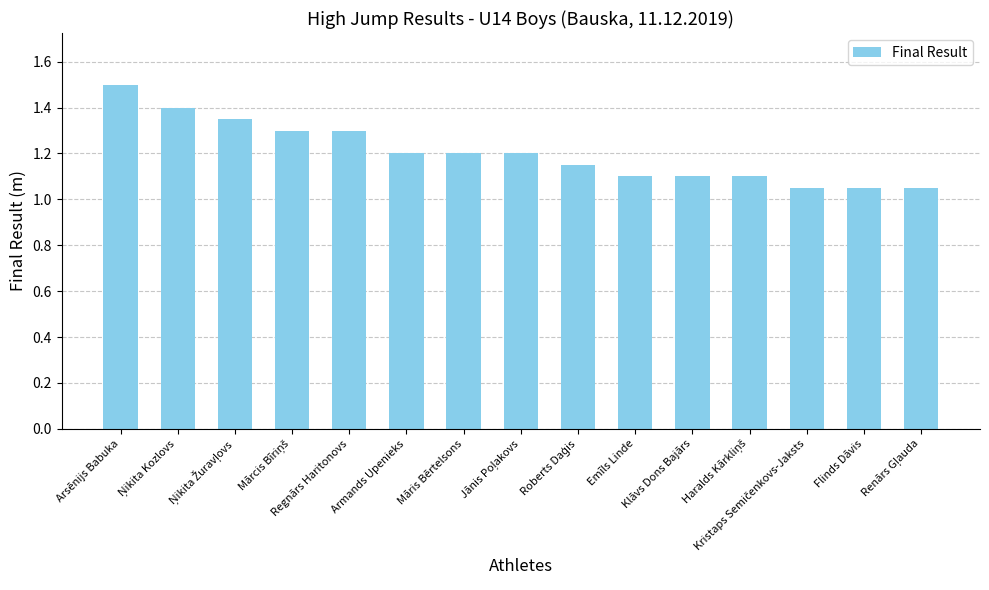

What is the average value?

1.2